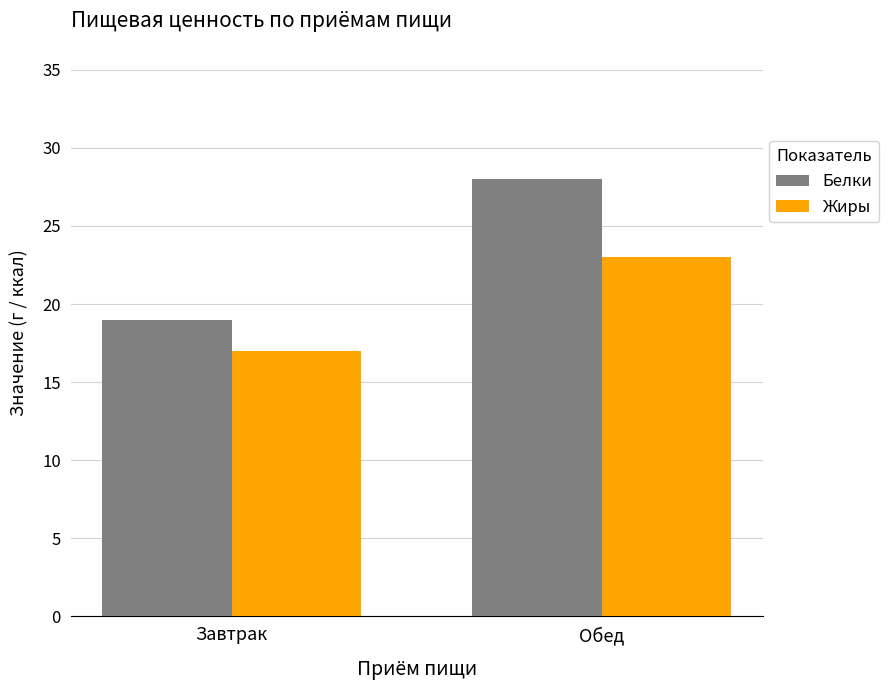

What value does the Белки series have at Завтрак?

19